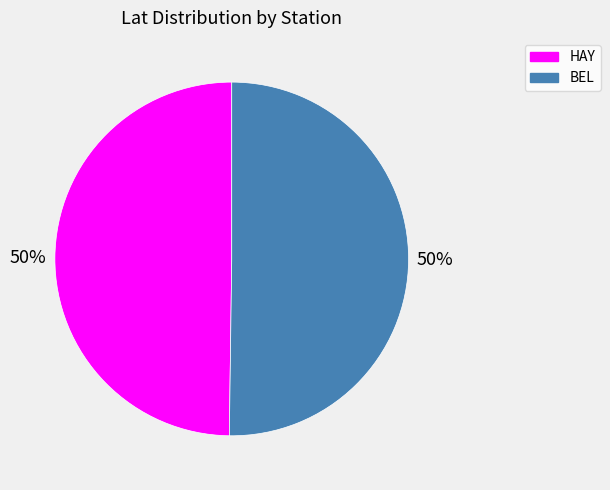

Approximately how many times larger is the value at BEL compared to HAY?

1.0